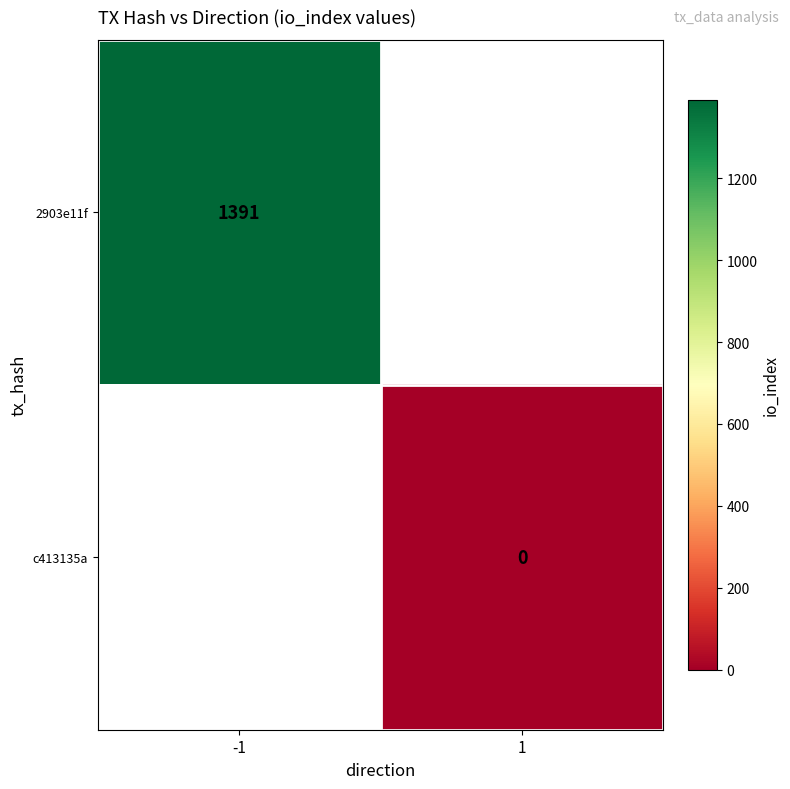

The 2903e11f series shows 1391 at -1. True or false?

True